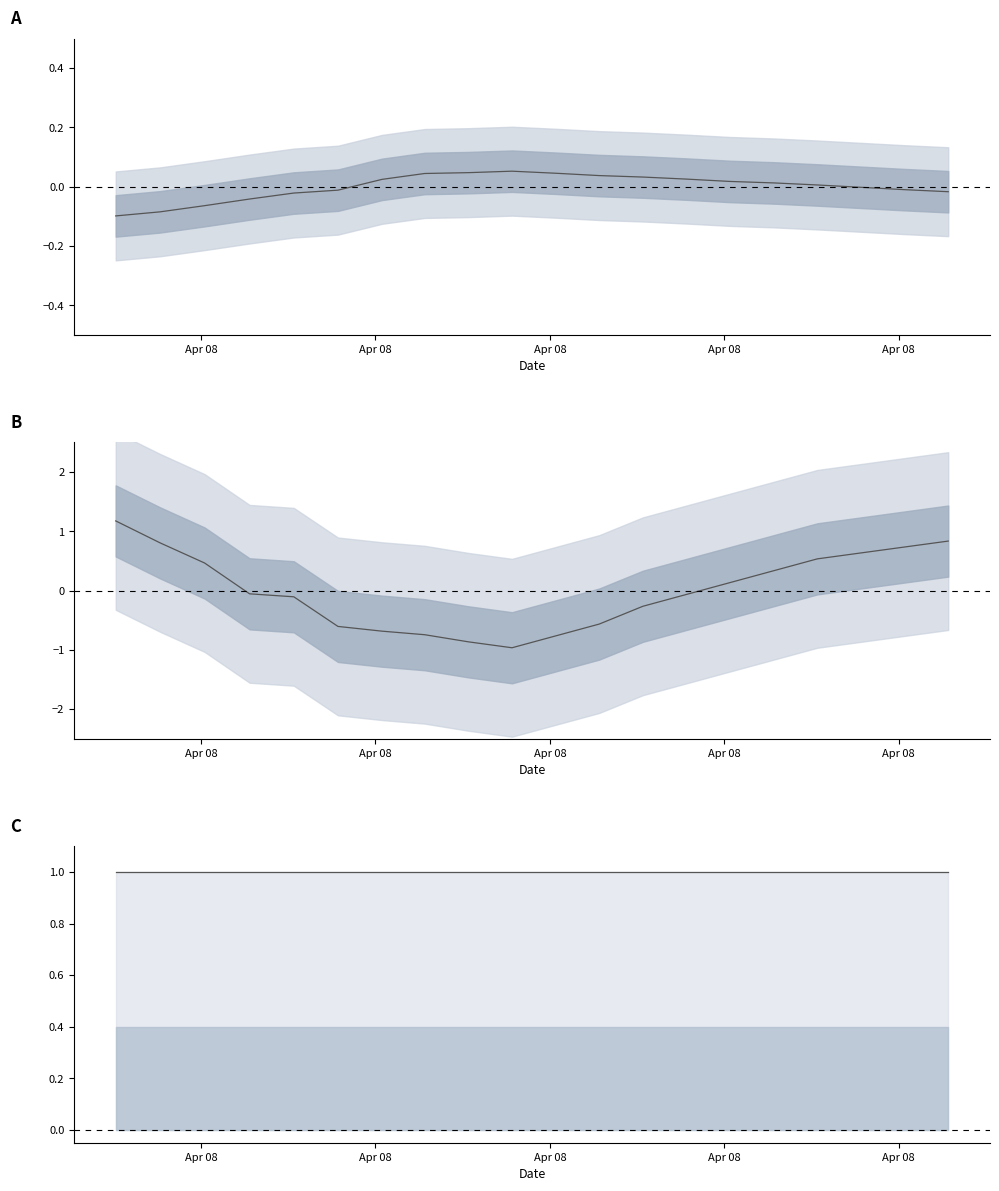

Rank the series by their maximum value, from highest to lowest.

temperature, humidity, pressure